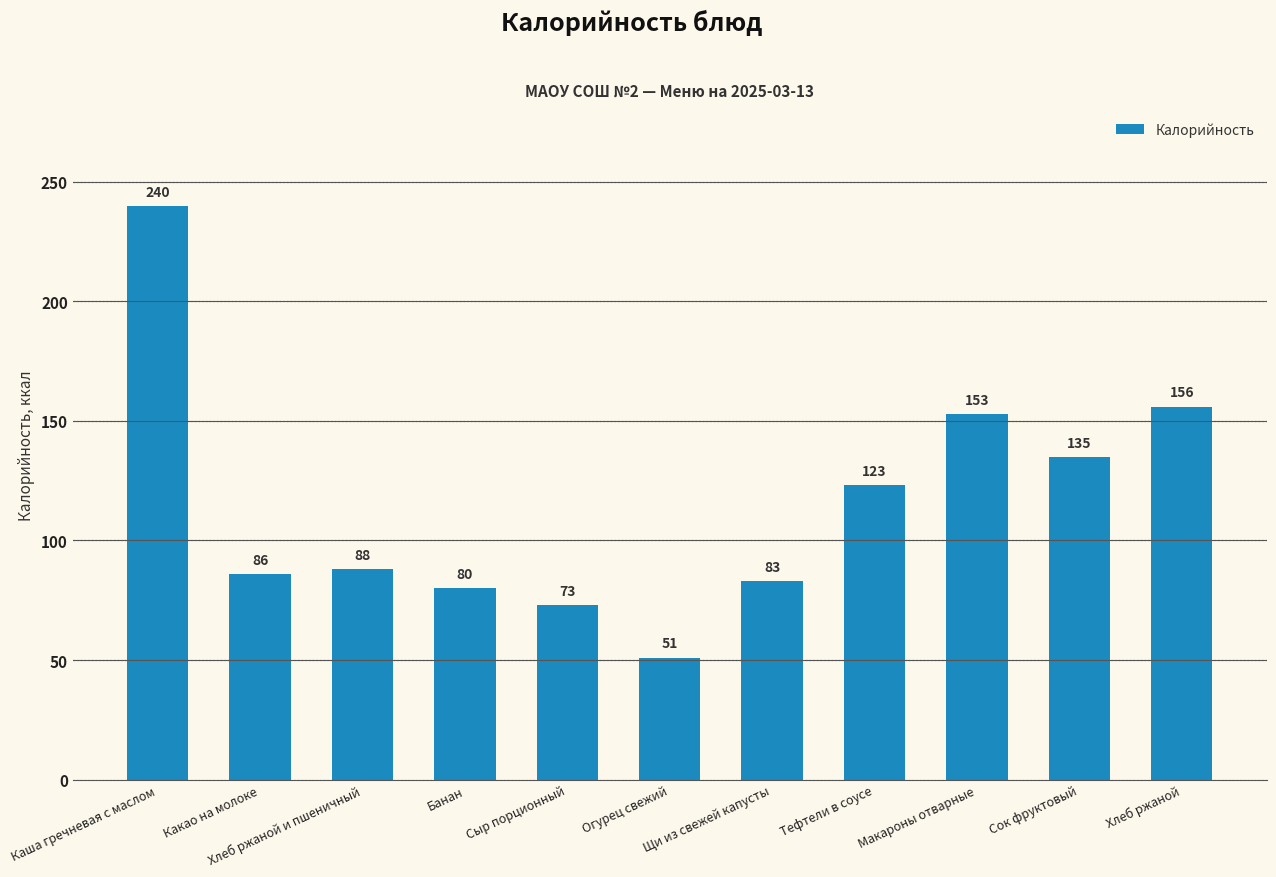

What is the value of the 2nd bar from the left?

86